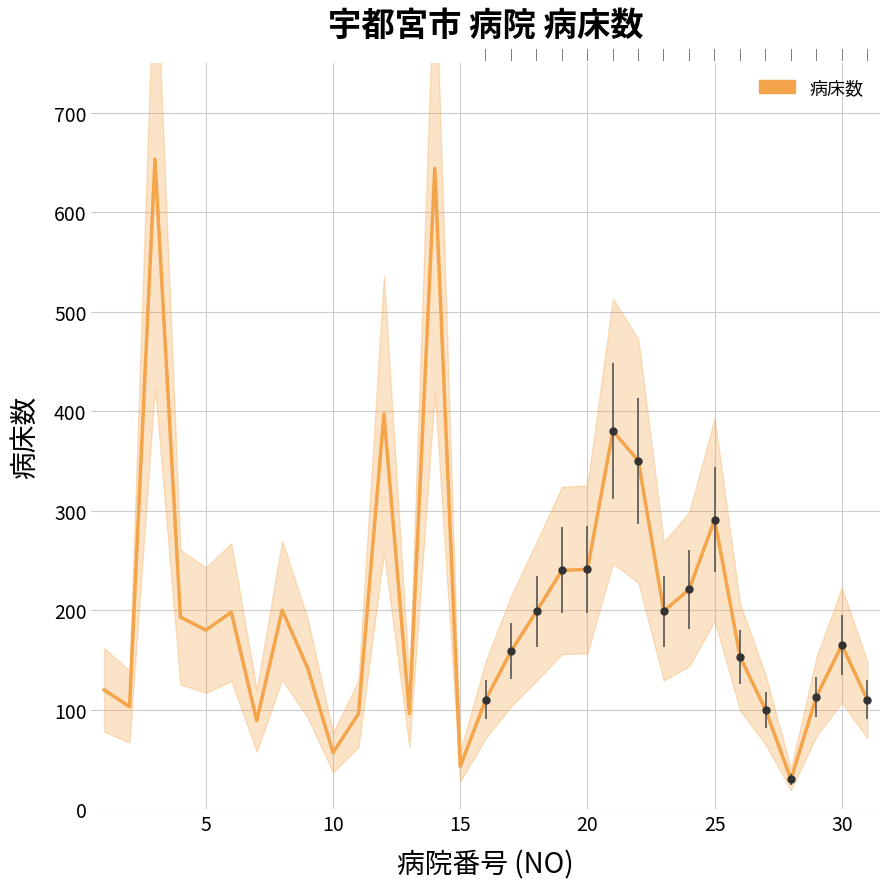

True or false: the data has more than 1 interior local peaks.

True